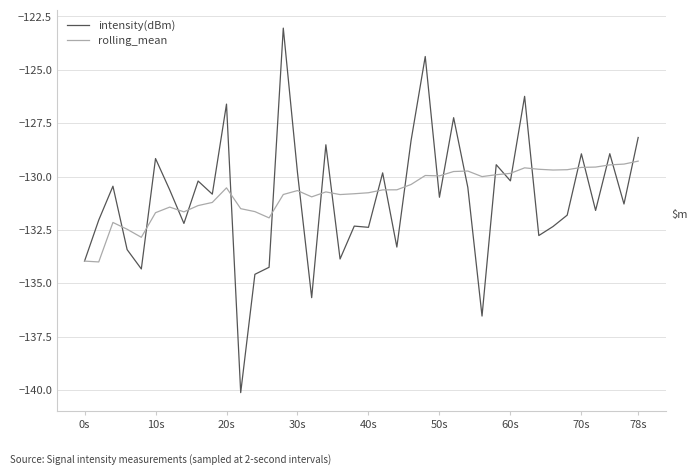

Which series has the widest spread of values?

intensity(dBm)